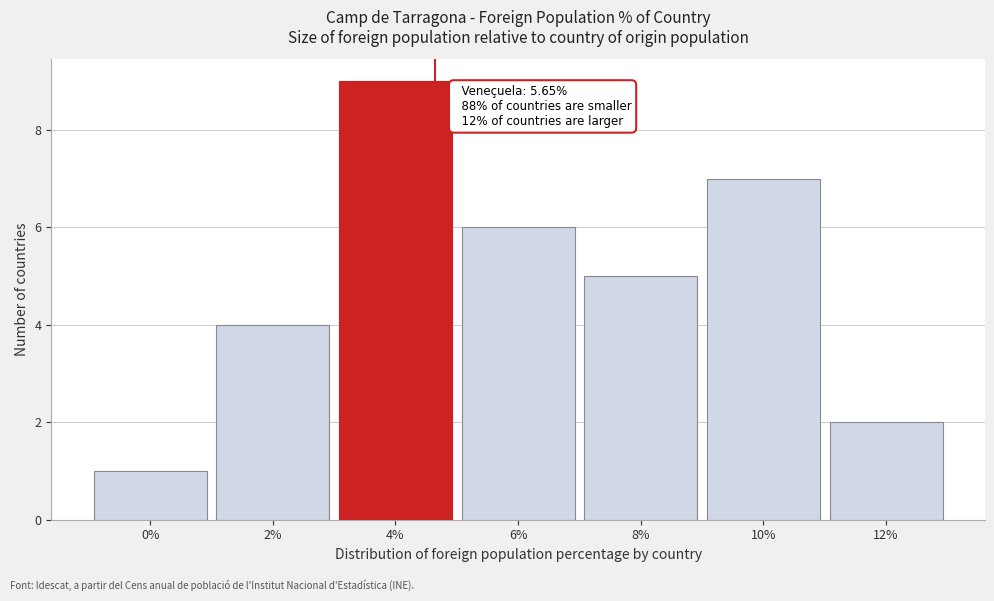

Reading right to left, transcribe all the data shown in this chart.

12%=2	10%=7	8%=5	6%=6	4%=9	2%=4	0%=1